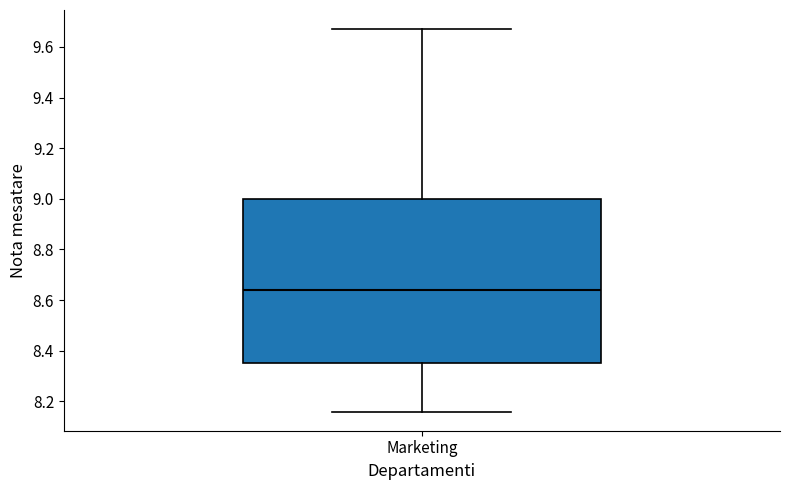

Where does the upper whisker of the box for Marketing end on the y-axis? The values are not printed on the chart, so give them approximately, as read against the axis.

9.68